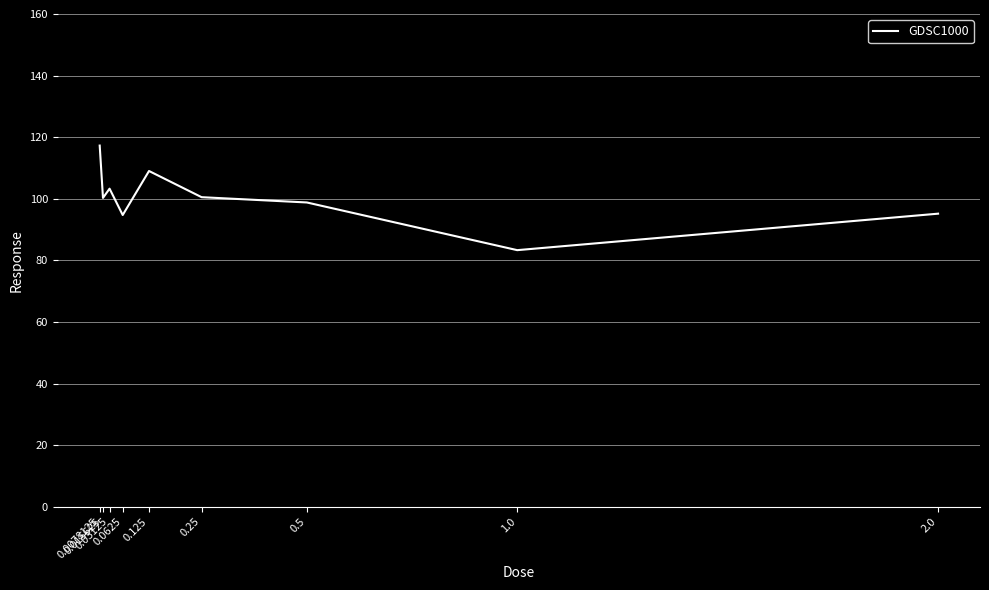

Does the chart display data point markers on the line(s)?

No